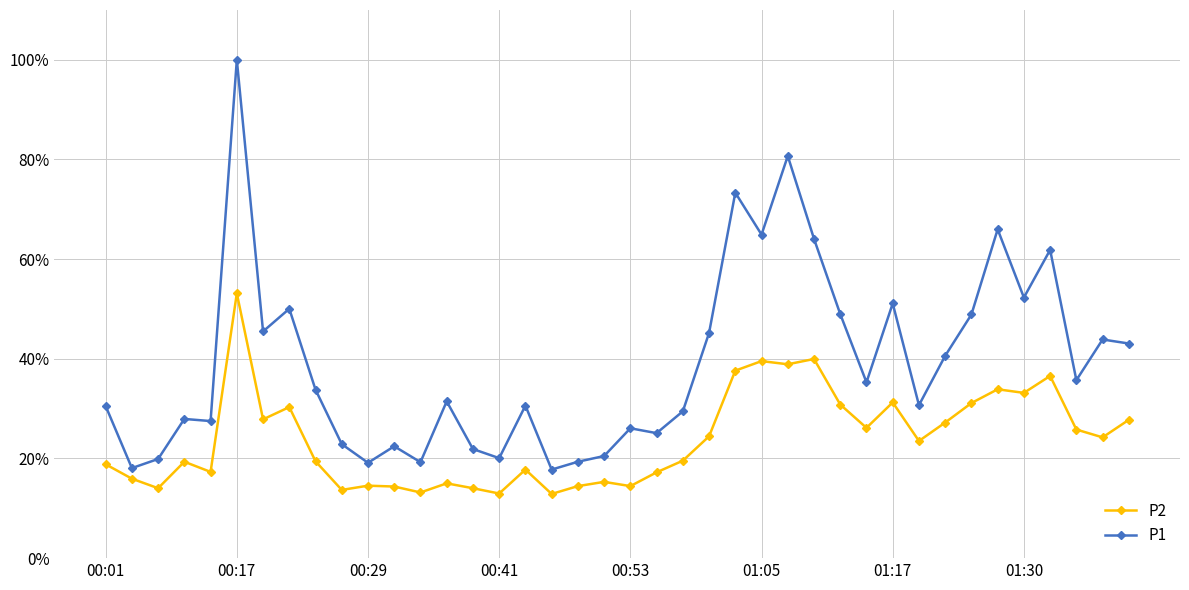

What is the difference between the maximum and minimum values in the P1 series?

82.2